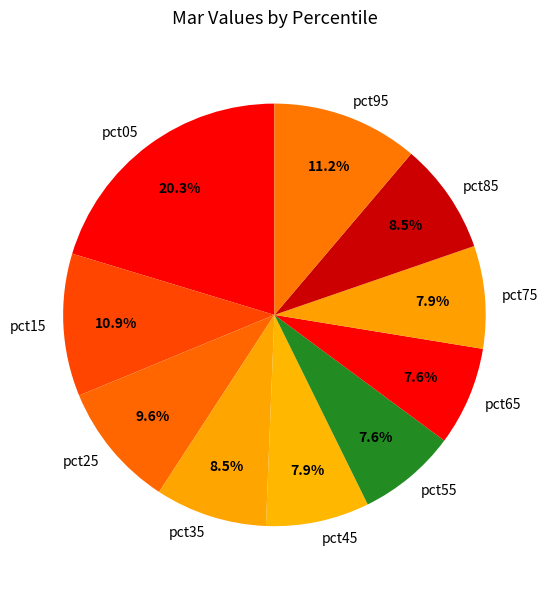

Is there any slice that represents more than half of the pie?

No